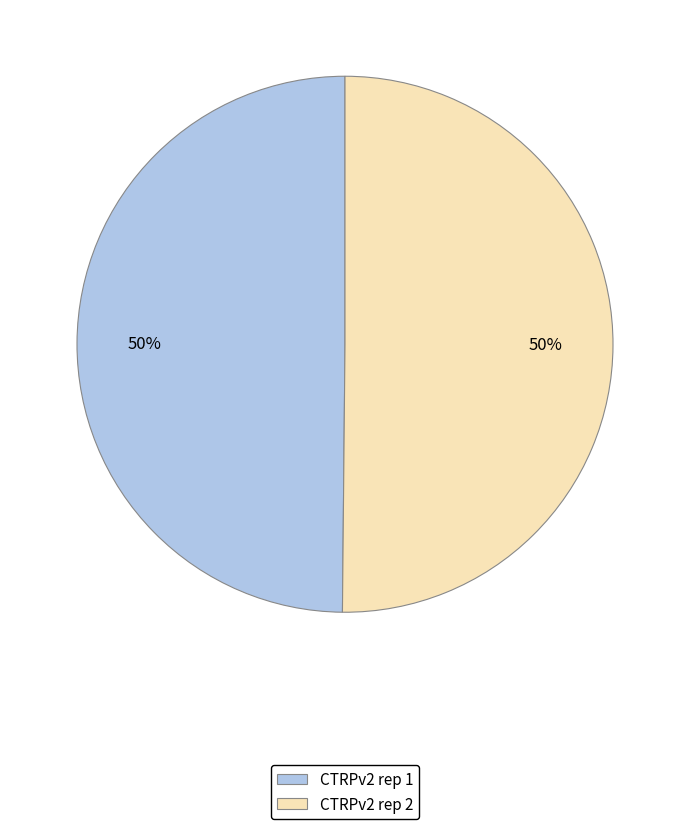

Is it true that CTRPv2 rep 1 is 50% of the pie?

True